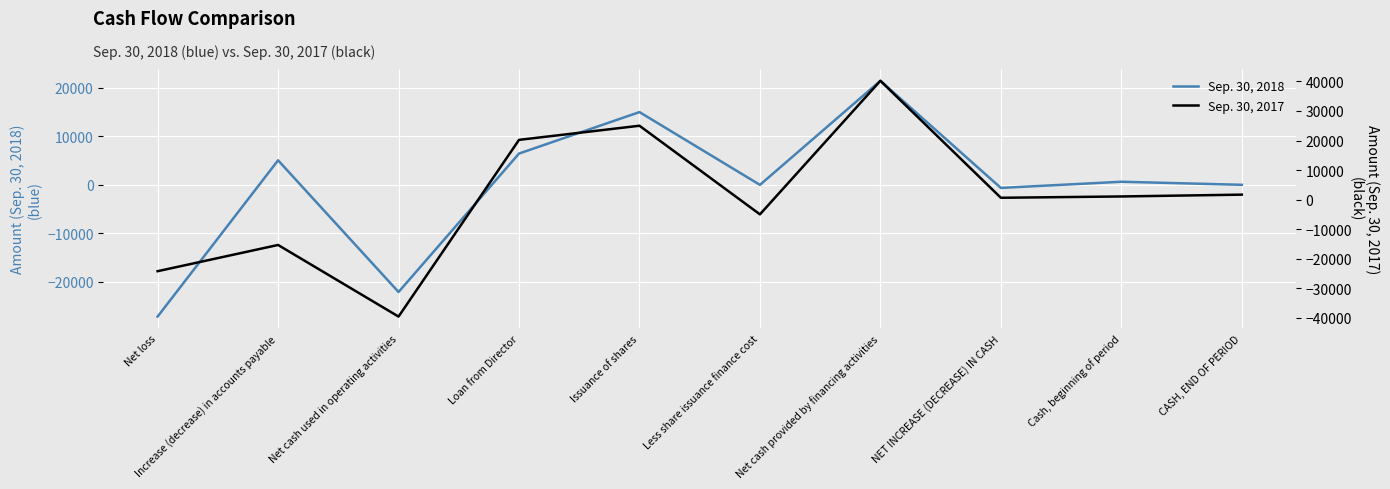

What is the sum of all Sep. 30, 2018 values?

-1244